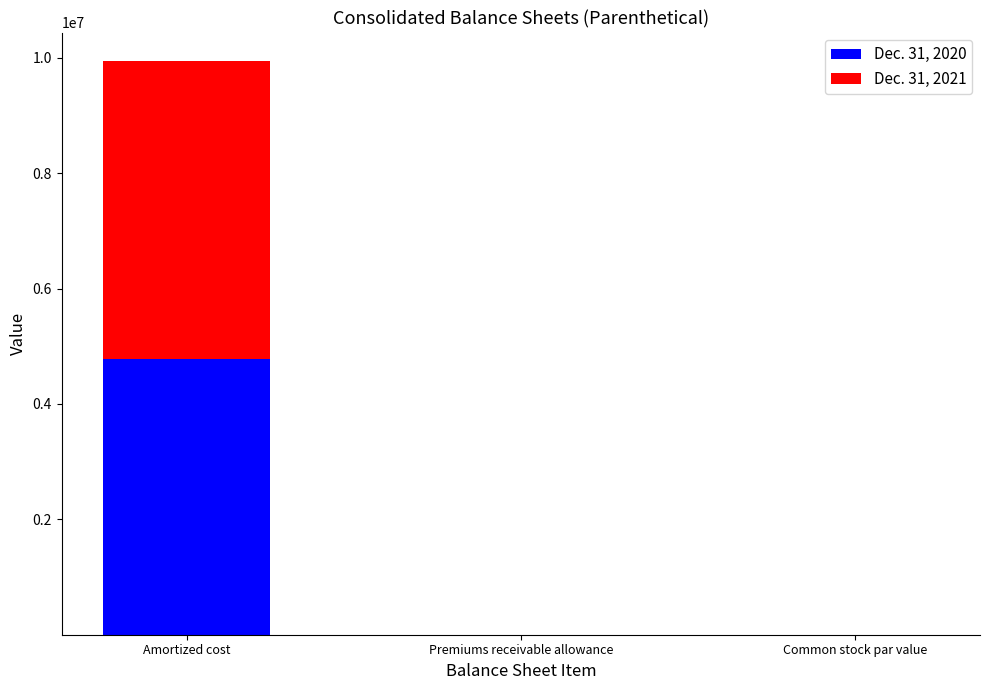

At which category is the sum across all series the highest?

Amortized cost